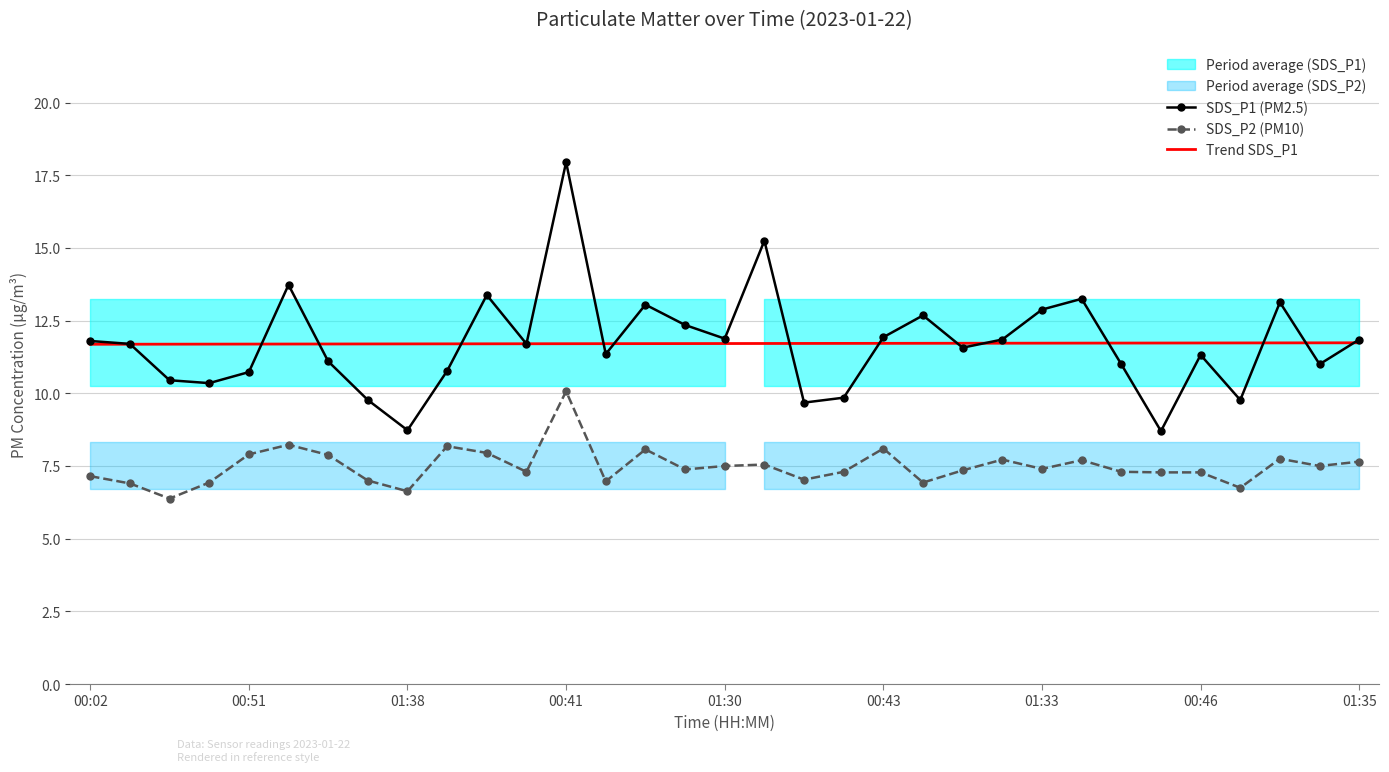

True or false: Trend SDS_P1 and SDS_P2 (PM10) cross at least once.

False